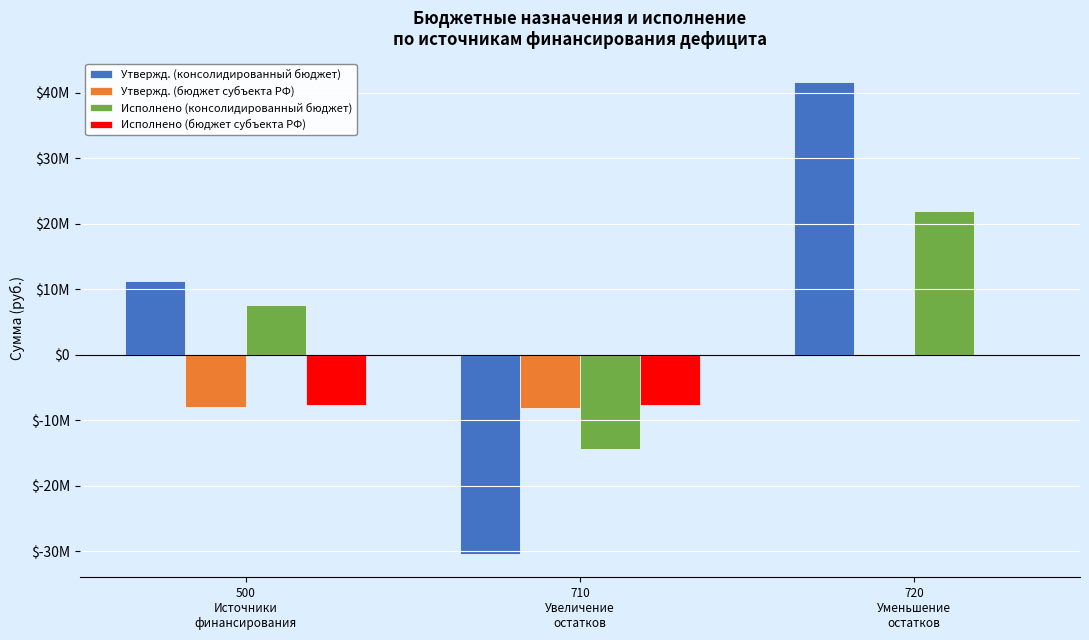

Does the chart contain stacked bars?

No